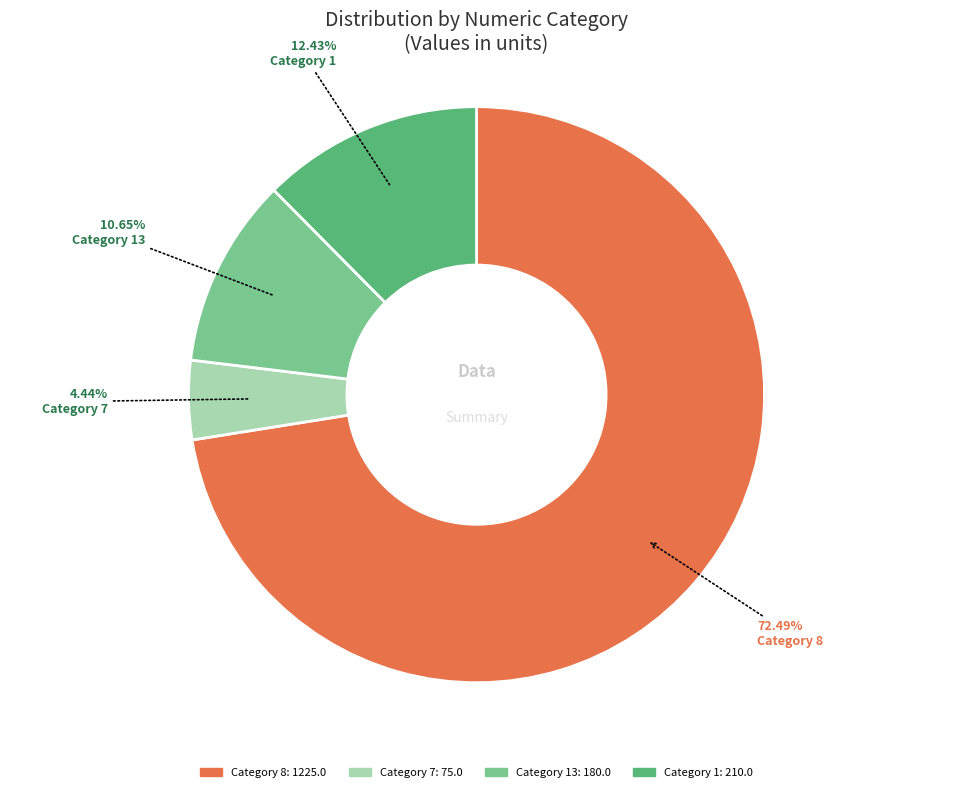

Does any single category account for the majority?

Yes